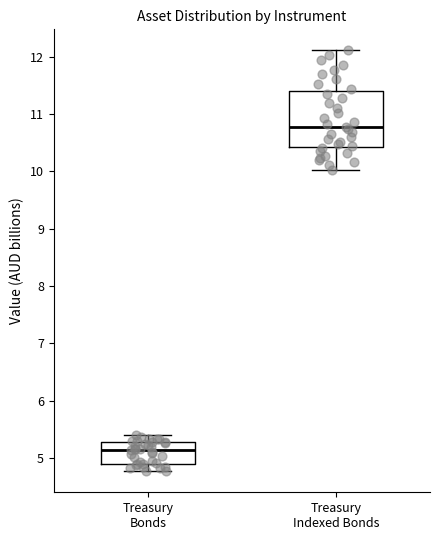

Where does the upper whisker of the box for Treasury Bonds end on the y-axis? The values are not printed on the chart, so give them approximately, as read against the axis.

5.4